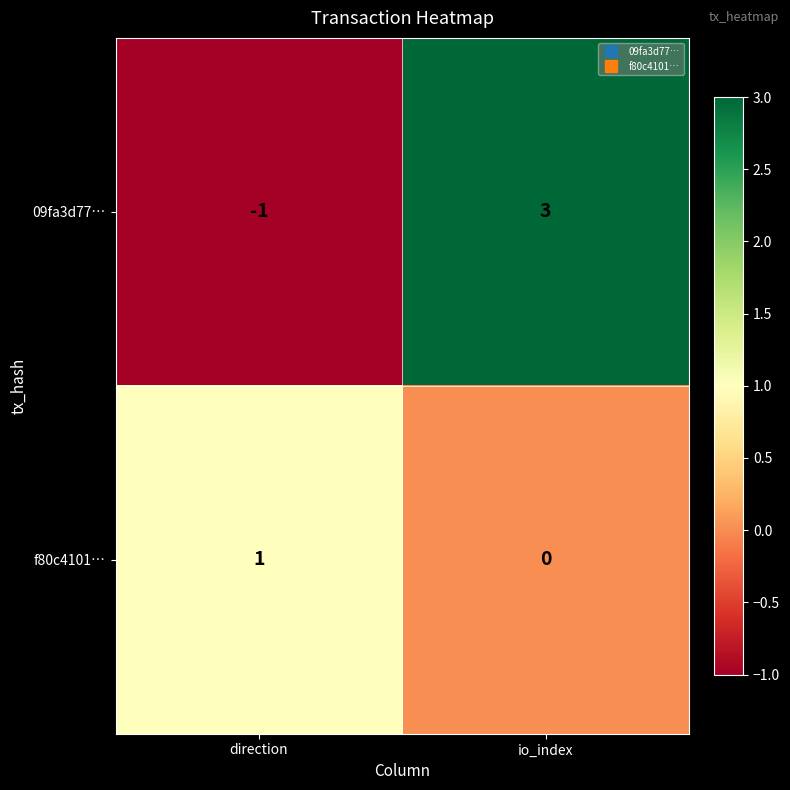

The f80c4101… series shows 0 at io_index. True or false?

True